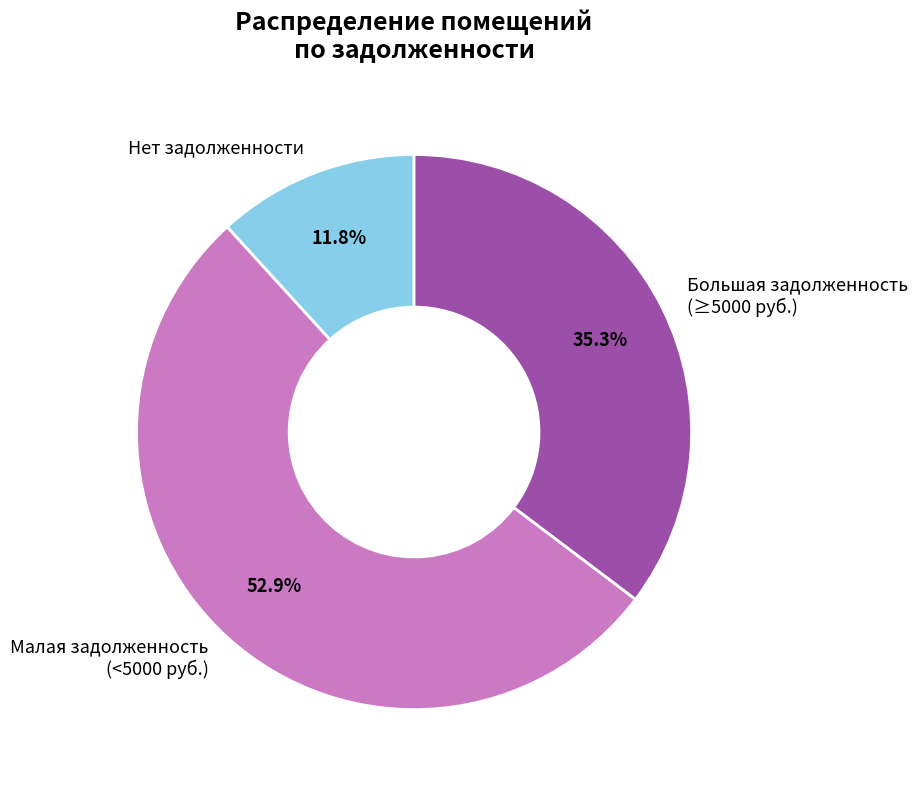

Which category has the biggest portion of the pie?

Малая задолженность (<5000 руб.)